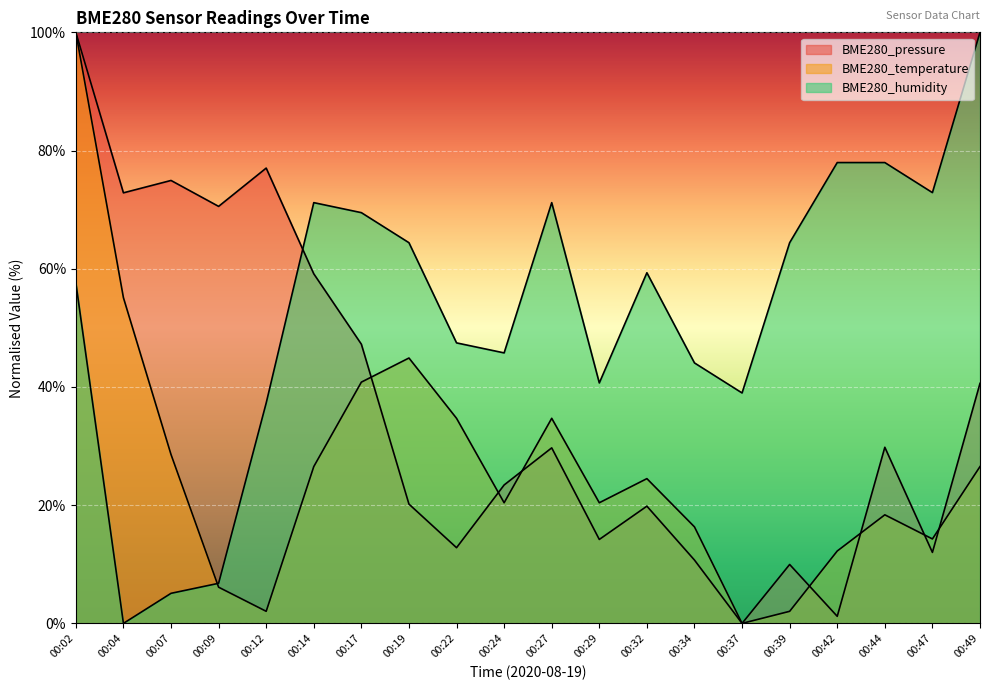

How many data points in BME280_temperature are less than 24?

10